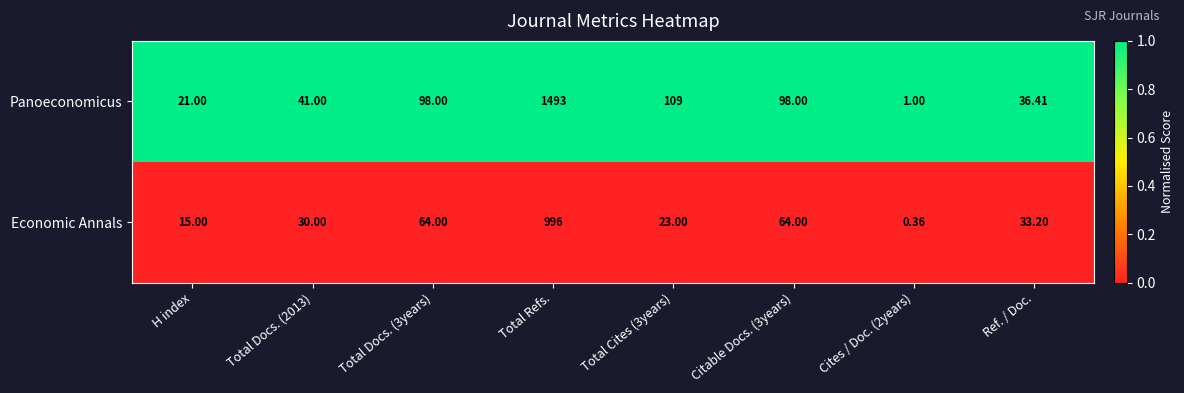

Is the value of Panoeconomicus at Total Cites (3years) greater than the value of Economic Annals at Total Refs.?

No